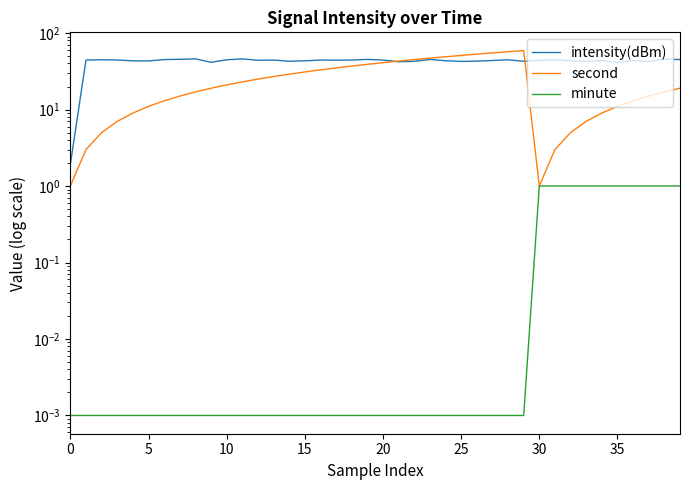

True or false: second has a value of 13.0 at 36.

True